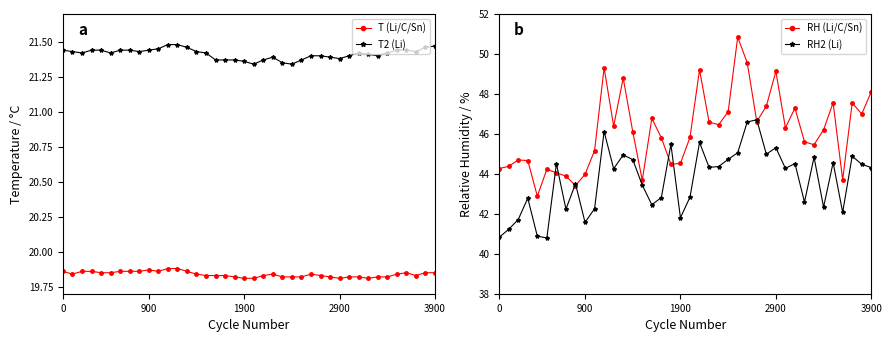

How many T2 (Li) values are between 21 and 22?

40